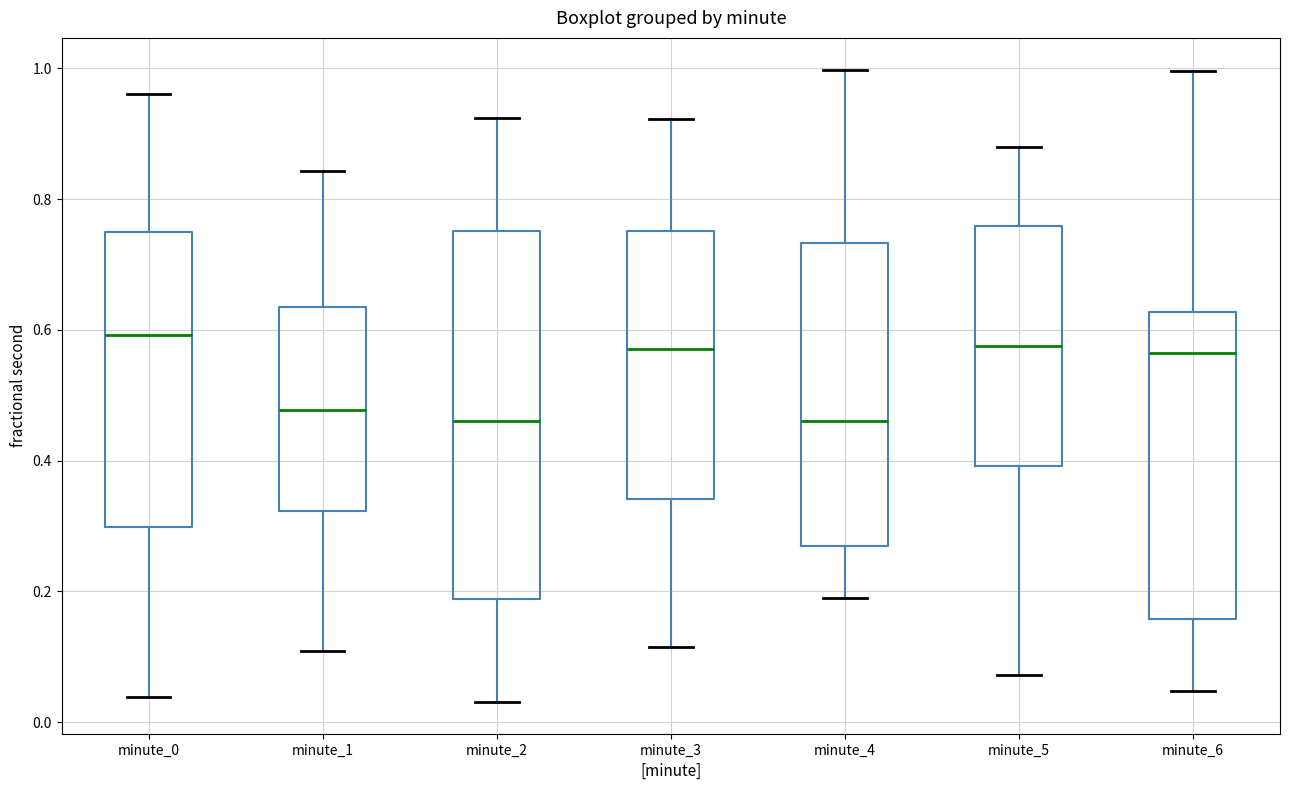

Where does the upper whisker of the box for minute_4 end on the y-axis? The values are not printed on the chart, so give them approximately, as read against the axis.

1.00